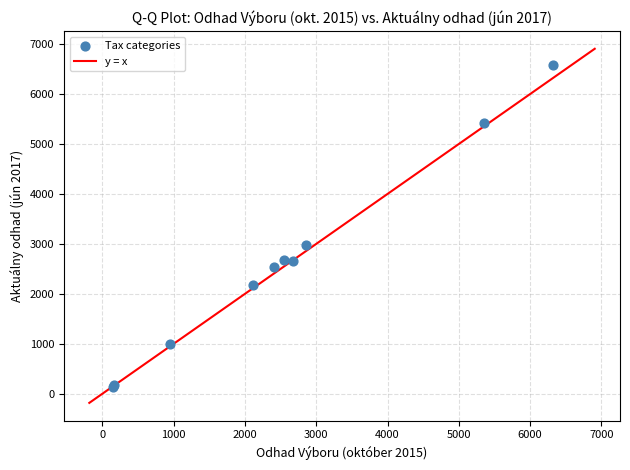

What Y value in the scatter plot is closest to 3362?

2981.2